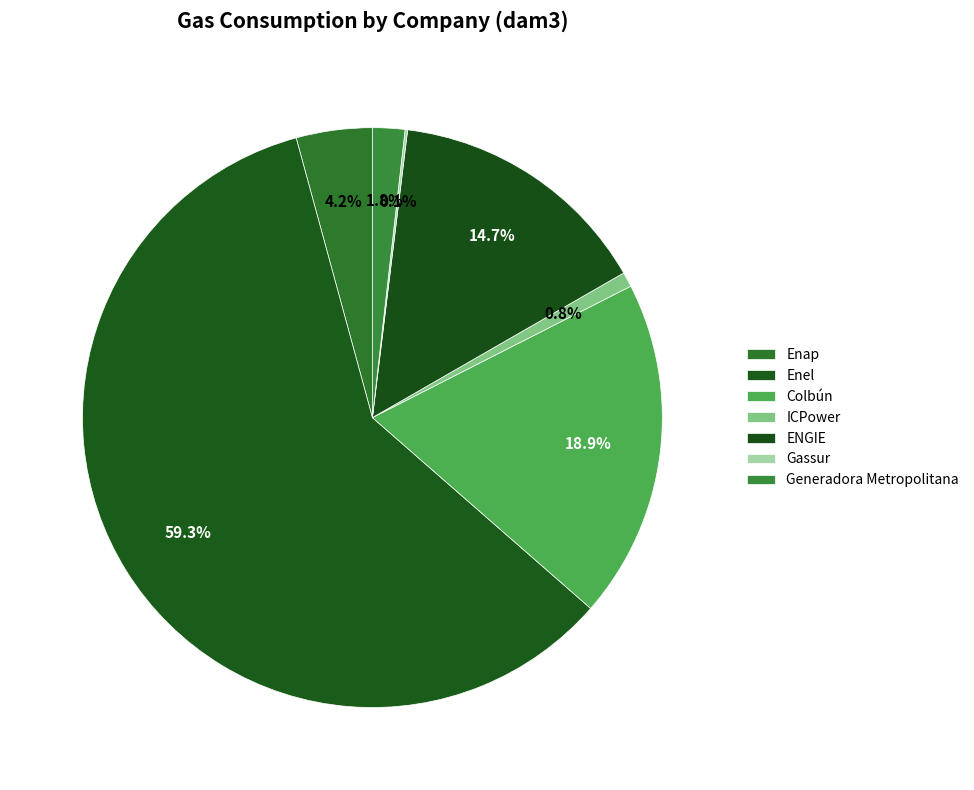

Combined, do ICPower and ENGIE account for over 50%?

No